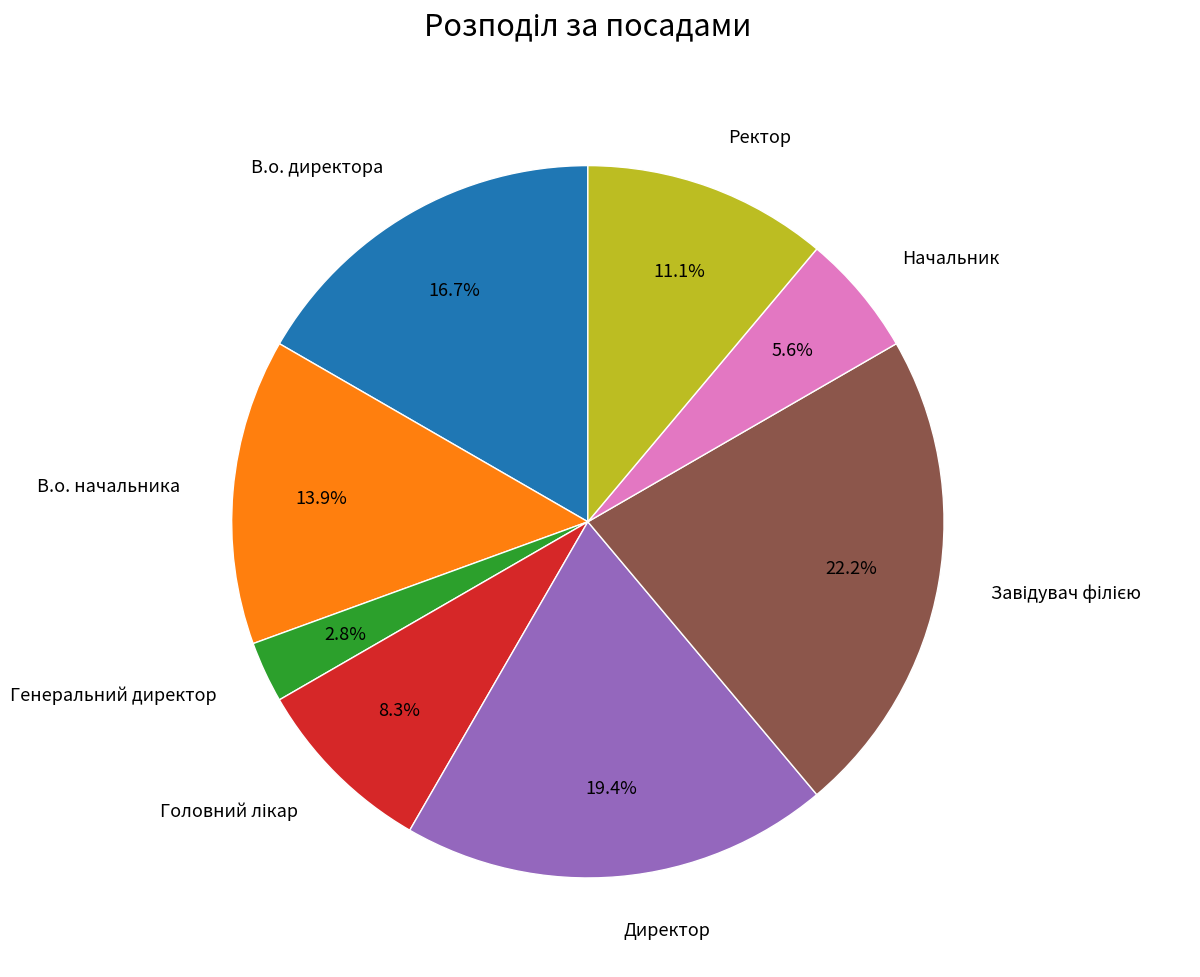

To the nearest percent, what is the difference between the Генеральний директор and Ректор slice percentages?

8%